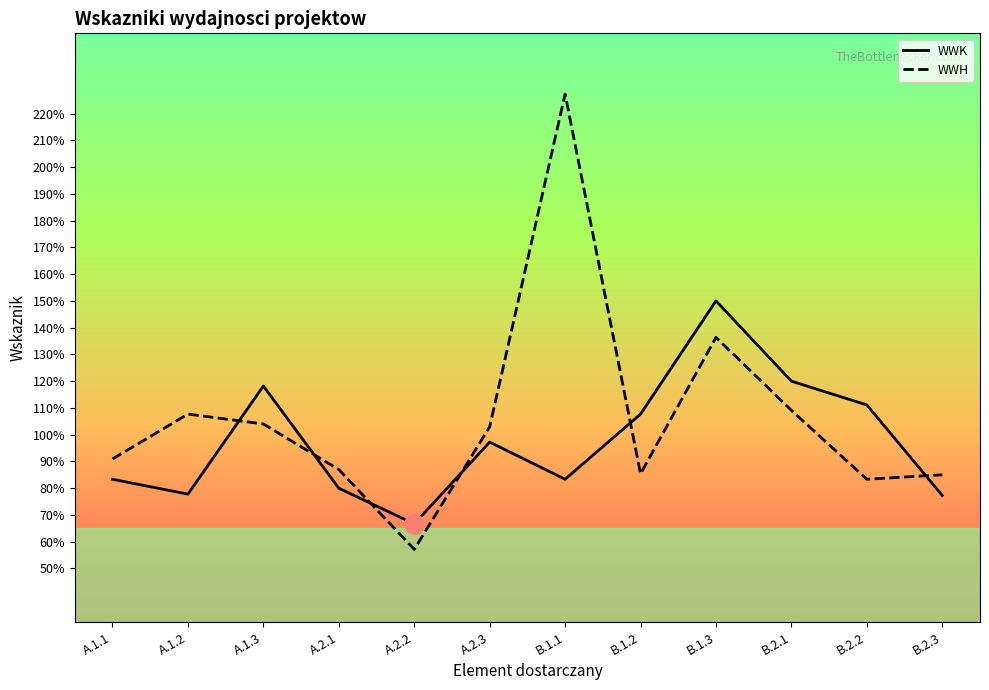

How many lines are shown in the chart?

2